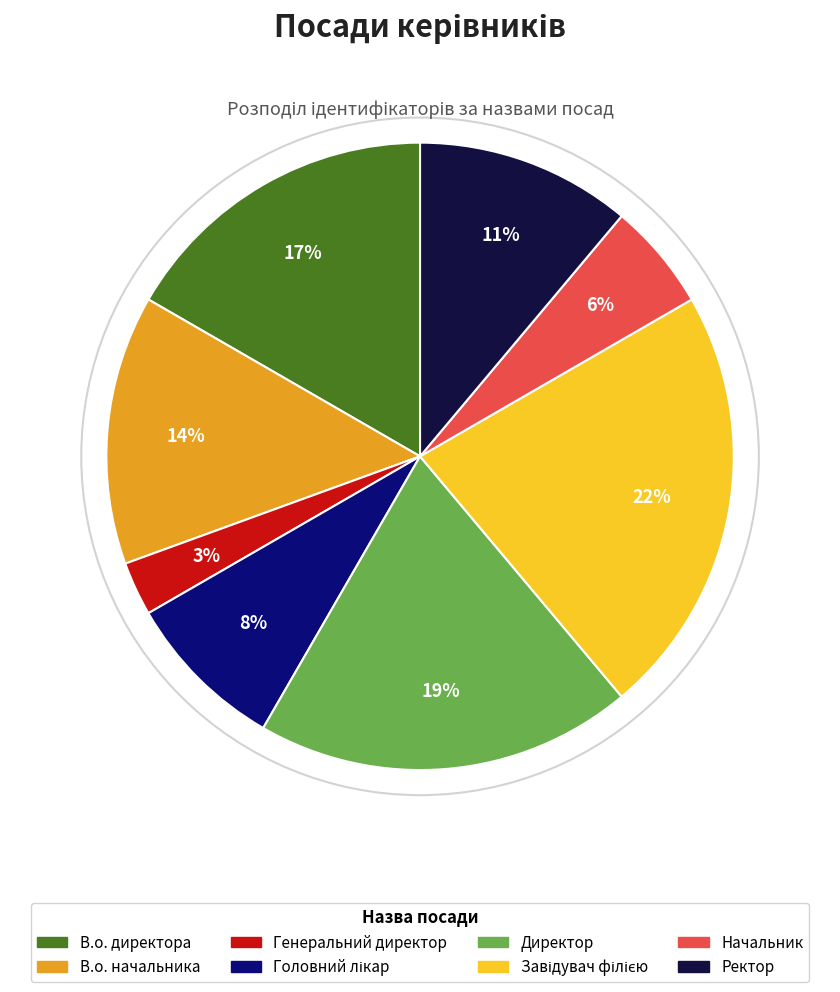

What is the smallest slice in the pie chart?

Генеральний директор